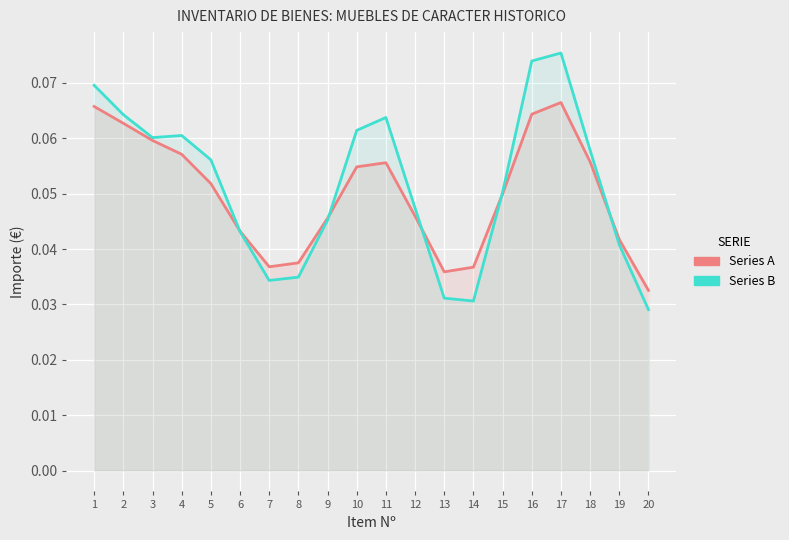

Which series has the widest spread of values?

Series B